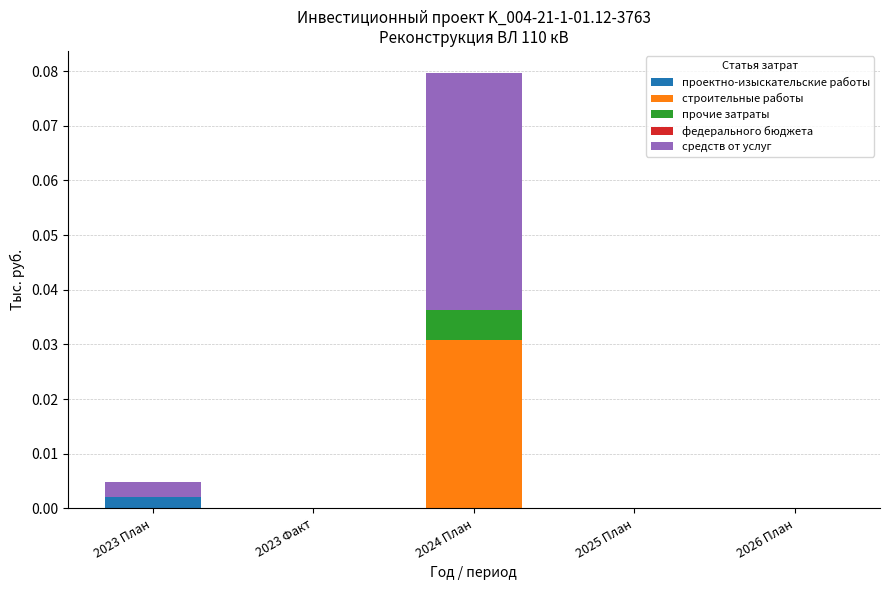

At which category is the sum across all series the highest?

2024 План